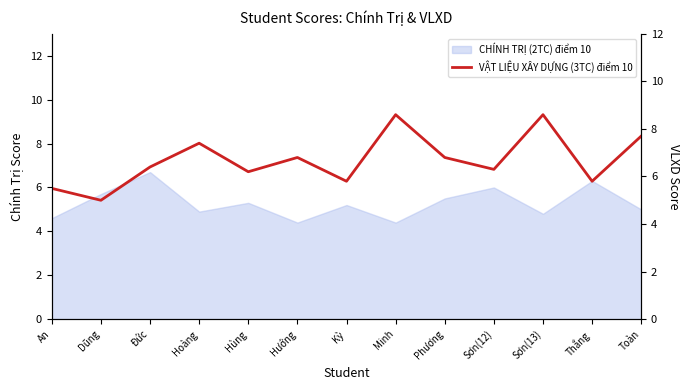

What is the value of the 11th point from the left?

8.6